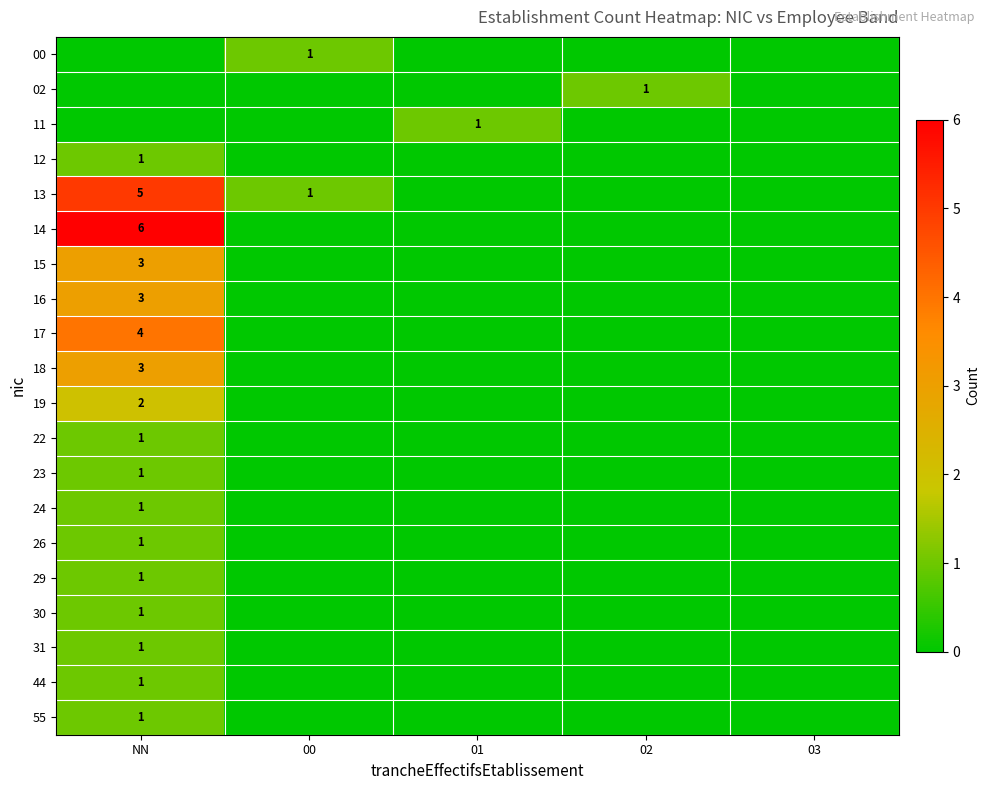

Between 00 and NN, which is larger?

00